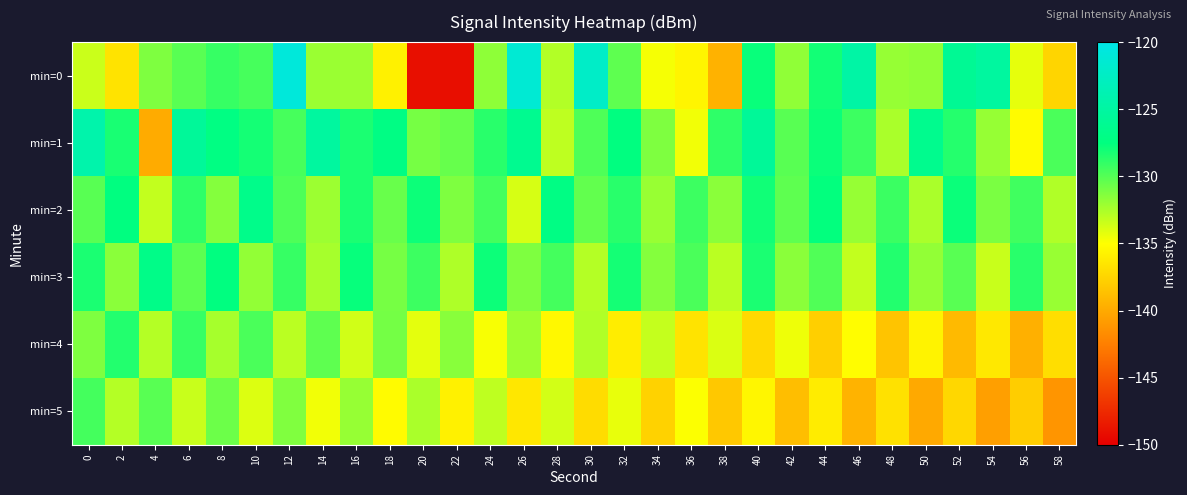

At 28, list the series in order from largest to smallest.

min=2, min=3, min=0, min=1, min=5, min=4